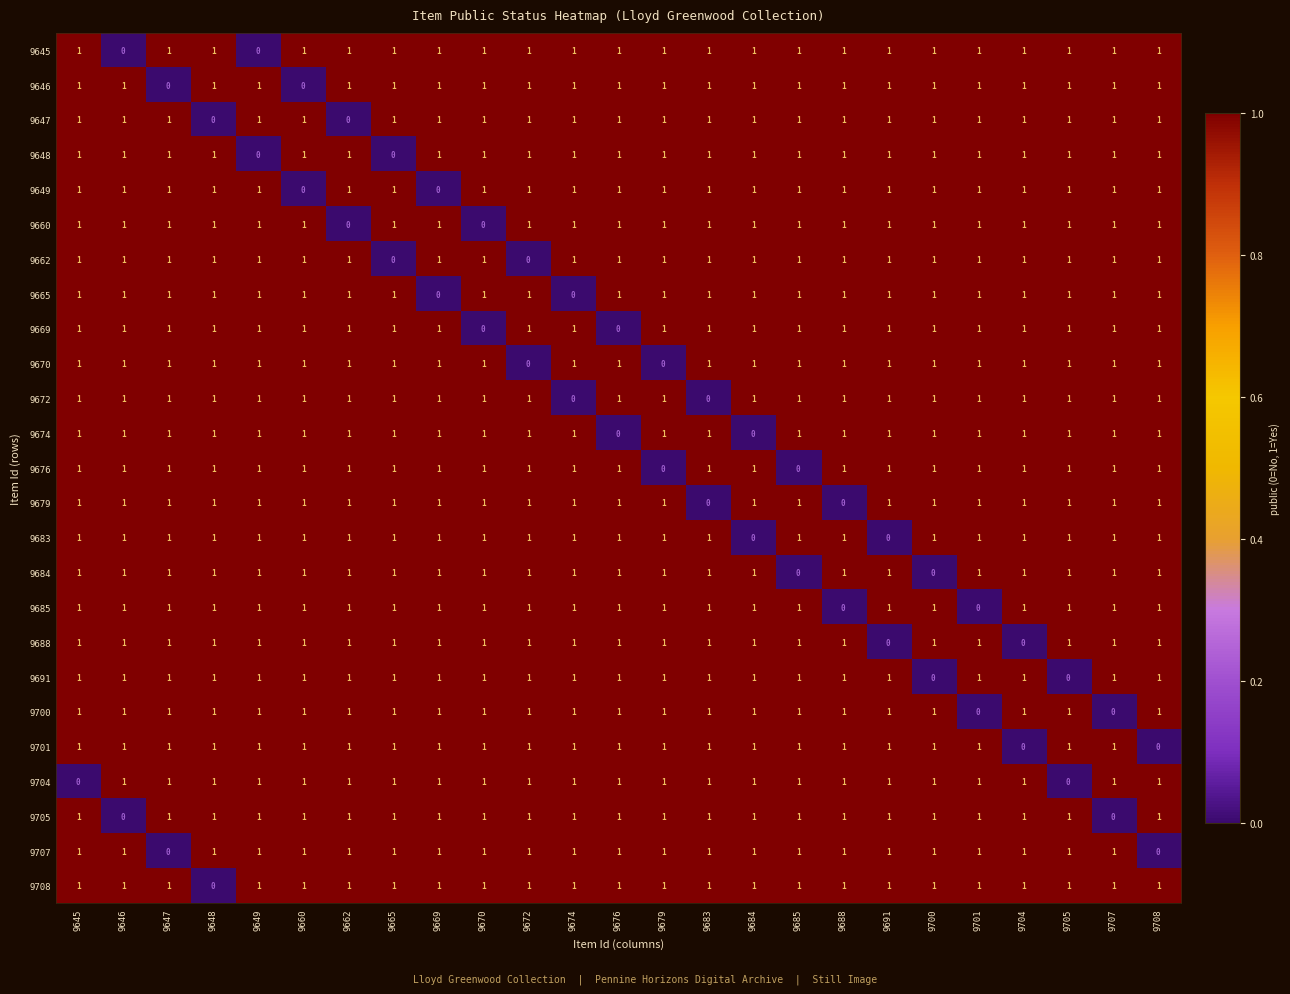

What is the total value across all series at 9684?

23